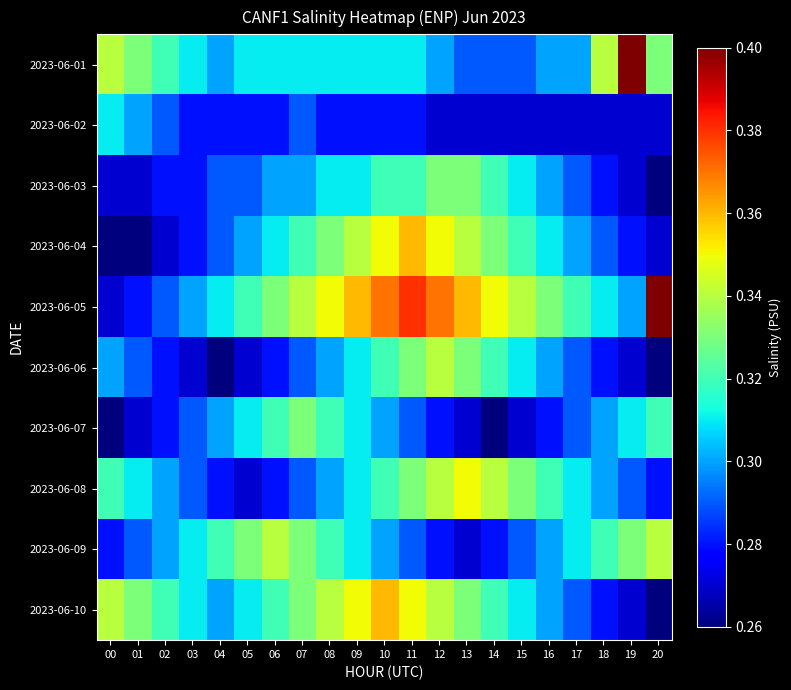

Reading right to left, what are all the values shown in this chart?

2023-06-01: 20=0.3	19=0.4	18=0.3	17=0.3	16=0.3	15=0.3	14=0.3	13=0.3	12=0.3	11=0.3	10=0.3	09=0.3	08=0.3	07=0.3	06=0.3	05=0.3	04=0.3	03=0.3	02=0.3	01=0.3	00=0.3
2023-06-02: 20=0.3	19=0.3	18=0.3	17=0.3	16=0.3	15=0.3	14=0.3	13=0.3	12=0.3	11=0.3	10=0.3	09=0.3	08=0.3	07=0.3	06=0.3	05=0.3	04=0.3	03=0.3	02=0.3	01=0.3	00=0.3
2023-06-03: 20=0.3	19=0.3	18=0.3	17=0.3	16=0.3	15=0.3	14=0.3	13=0.3	12=0.3	11=0.3	10=0.3	09=0.3	08=0.3	07=0.3	06=0.3	05=0.3	04=0.3	03=0.3	02=0.3	01=0.3	00=0.3
2023-06-04: 20=0.3	19=0.3	18=0.3	17=0.3	16=0.3	15=0.3	14=0.3	13=0.3	12=0.3	11=0.4	10=0.3	09=0.3	08=0.3	07=0.3	06=0.3	05=0.3	04=0.3	03=0.3	02=0.3	01=0.3	00=0.3
2023-06-05: 20=0.4	19=0.3	18=0.3	17=0.3	16=0.3	15=0.3	14=0.3	13=0.4	12=0.4	11=0.4	10=0.4	09=0.4	08=0.3	07=0.3	06=0.3	05=0.3	04=0.3	03=0.3	02=0.3	01=0.3	00=0.3
2023-06-06: 20=0.3	19=0.3	18=0.3	17=0.3	16=0.3	15=0.3	14=0.3	13=0.3	12=0.3	11=0.3	10=0.3	09=0.3	08=0.3	07=0.3	06=0.3	05=0.3	04=0.3	03=0.3	02=0.3	01=0.3	00=0.3
2023-06-07: 20=0.3	19=0.3	18=0.3	17=0.3	16=0.3	15=0.3	14=0.3	13=0.3	12=0.3	11=0.3	10=0.3	09=0.3	08=0.3	07=0.3	06=0.3	05=0.3	04=0.3	03=0.3	02=0.3	01=0.3	00=0.3
2023-06-08: 20=0.3	19=0.3	18=0.3	17=0.3	16=0.3	15=0.3	14=0.3	13=0.3	12=0.3	11=0.3	10=0.3	09=0.3	08=0.3	07=0.3	06=0.3	05=0.3	04=0.3	03=0.3	02=0.3	01=0.3	00=0.3
2023-06-09: 20=0.3	19=0.3	18=0.3	17=0.3	16=0.3	15=0.3	14=0.3	13=0.3	12=0.3	11=0.3	10=0.3	09=0.3	08=0.3	07=0.3	06=0.3	05=0.3	04=0.3	03=0.3	02=0.3	01=0.3	00=0.3
2023-06-10: 20=0.3	19=0.3	18=0.3	17=0.3	16=0.3	15=0.3	14=0.3	13=0.3	12=0.3	11=0.3	10=0.4	09=0.3	08=0.3	07=0.3	06=0.3	05=0.3	04=0.3	03=0.3	02=0.3	01=0.3	00=0.3